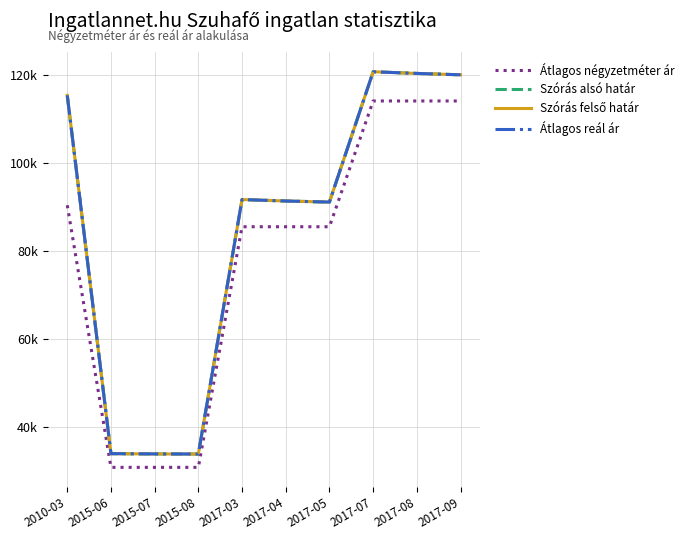

How many Átlagos négyzetméter ár values are between 30909 and 114142?

10